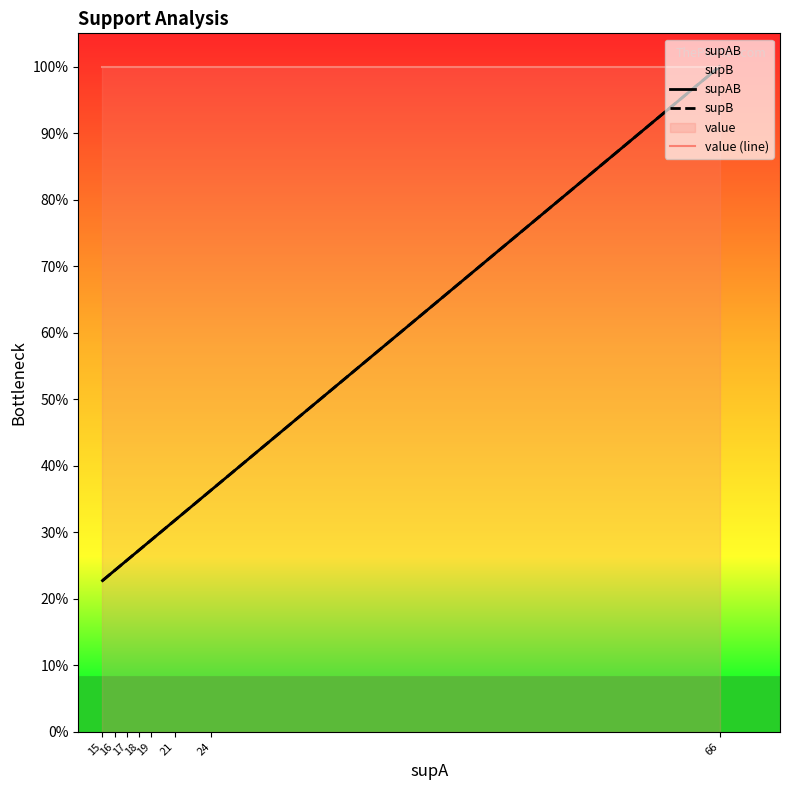

What is the value of the supB point at the 6th from the left?

24.2